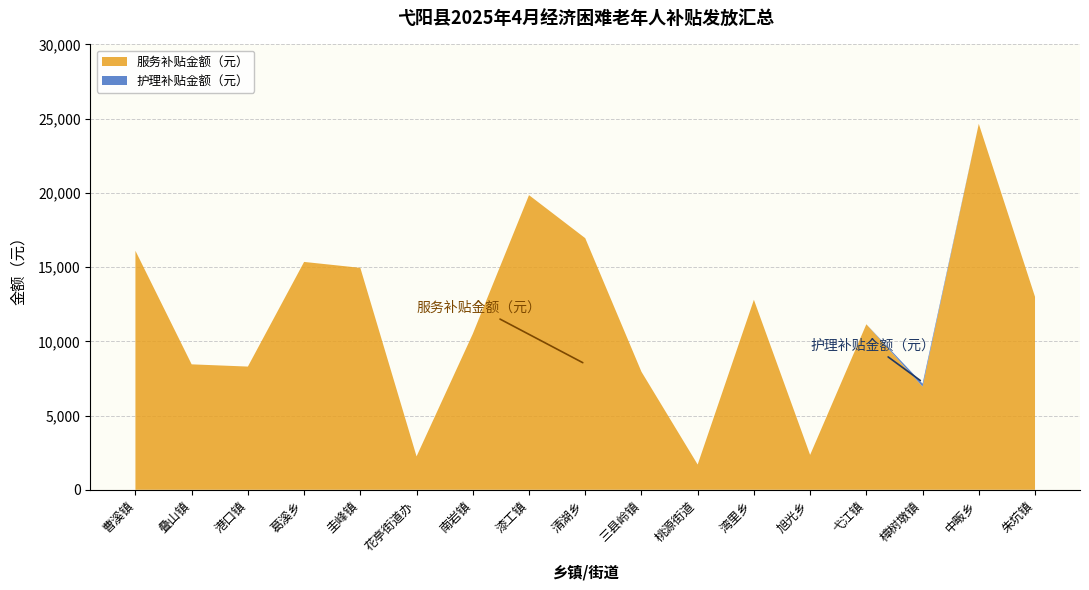

Reading right to left, list all the values displayed in this chart.

服务补贴金额（元）: 朱坑镇=13000	中畈乡=24650	樟树墩镇=6950	弋江镇=11150	旭光乡=2350	湾里乡=12800	桃源街道=1700	三县岭镇=7950	清湖乡=16950	漆工镇=19850	南岩镇=10500	花亭街道办=2250	圭峰镇=14950	葛溪乡=15350	港口镇=8300	叠山镇=8450	曹溪镇=16100
护理补贴金额（元）: 朱坑镇=0	中畈乡=0	樟树墩镇=200	弋江镇=0	旭光乡=0	湾里乡=0	桃源街道=0	三县岭镇=0	清湖乡=0	漆工镇=0	南岩镇=0	花亭街道办=0	圭峰镇=0	葛溪乡=0	港口镇=0	叠山镇=0	曹溪镇=0